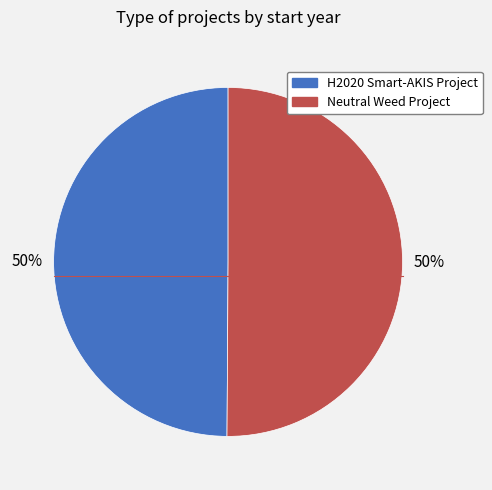

To the nearest percent, what is the average slice percentage?

50%